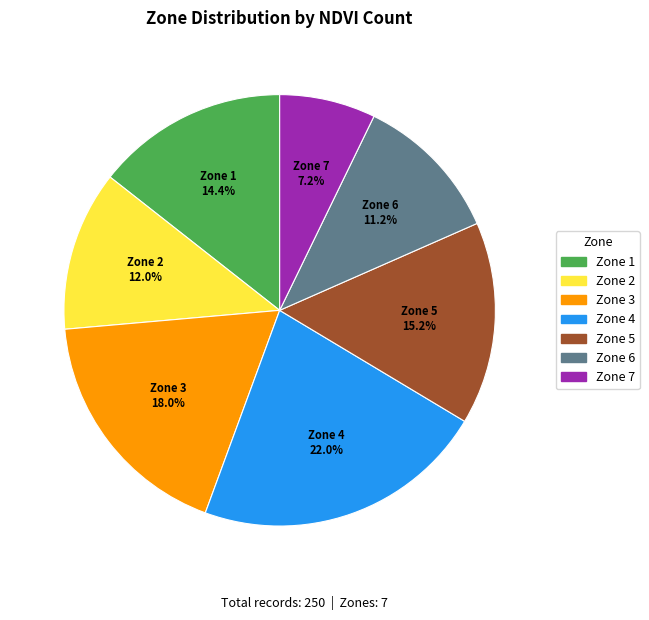

Is there any slice that represents more than half of the pie?

No